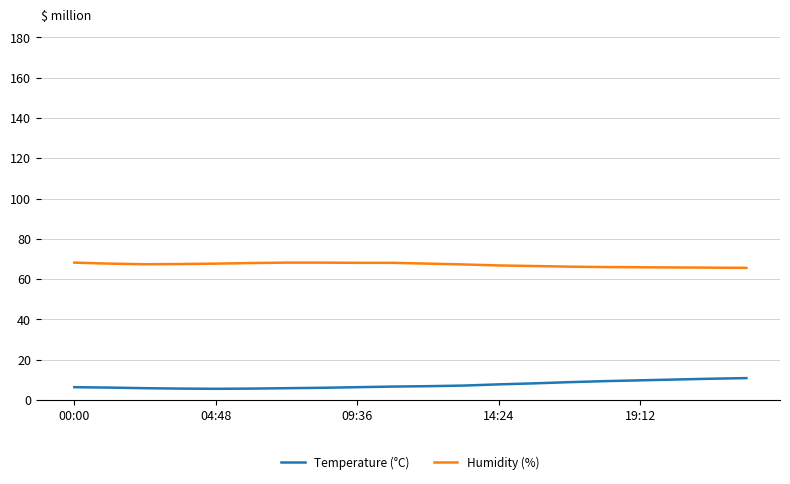

What is the lowest value of the Humidity (%) series?

65.6